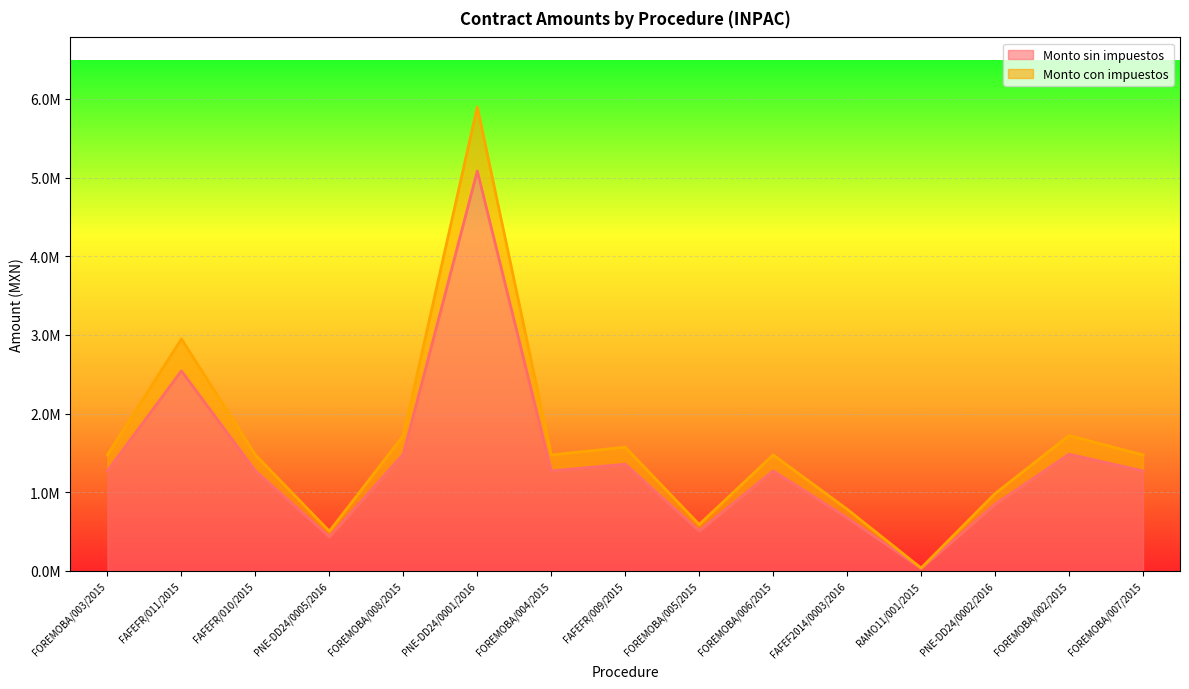

At which label is Monto con impuestos closest to 2967338?

FAFEFR/011/2015